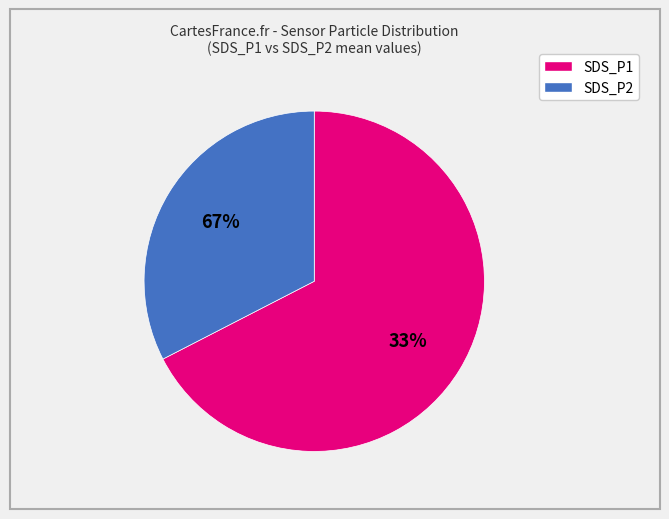

Which category accounts for the majority?

SDS_P1